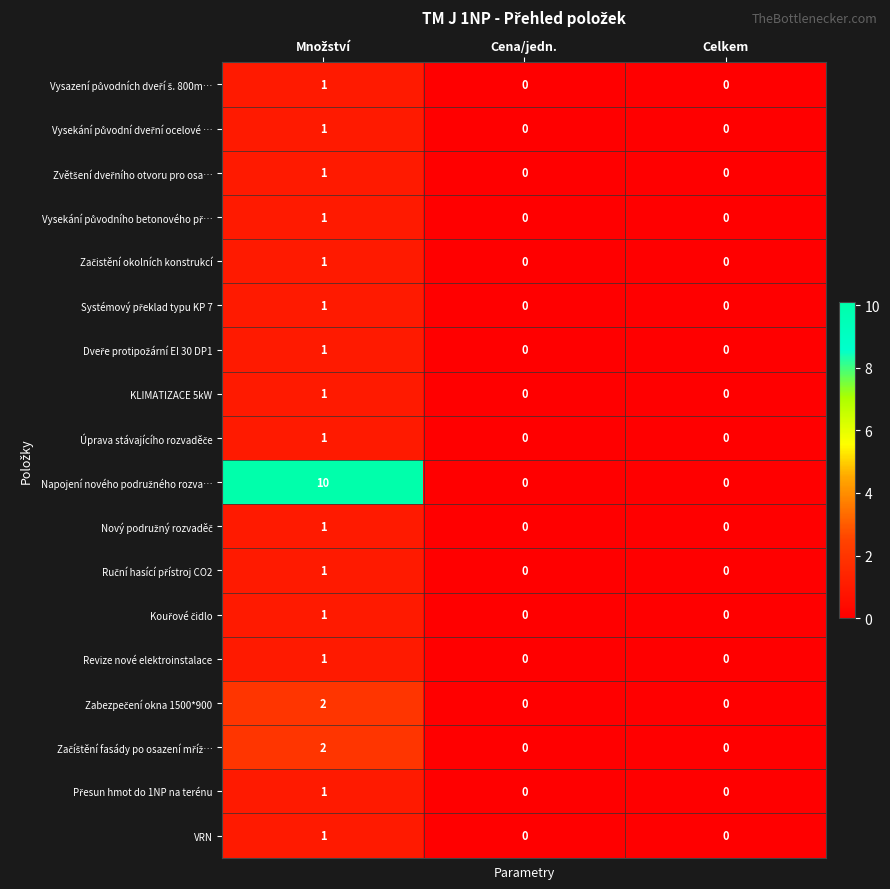

Is it true that Revize nové elektroinstalace equals 0 at Celkem?

True